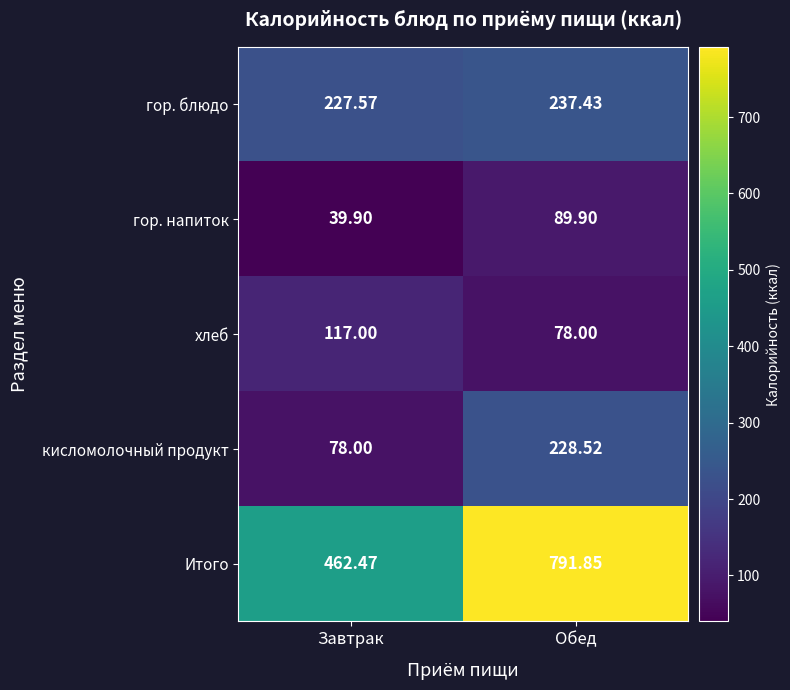

Which series has the widest spread of values?

Итого